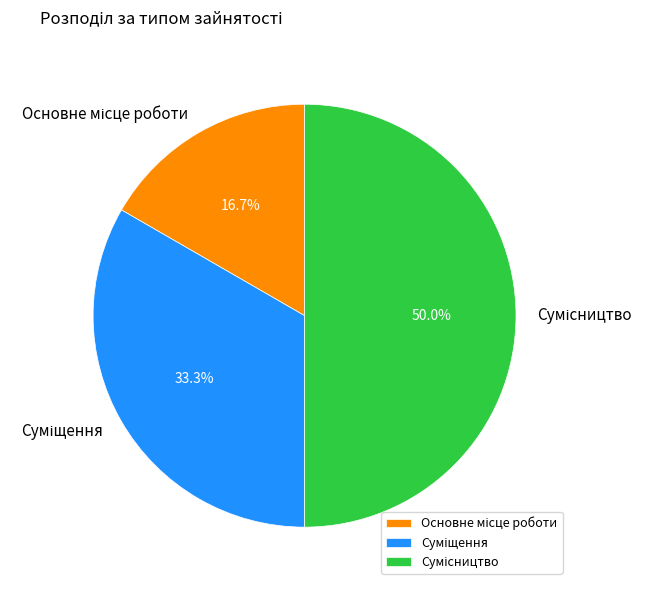

What percentage is the Суміщення slice, to the nearest percent?

33%